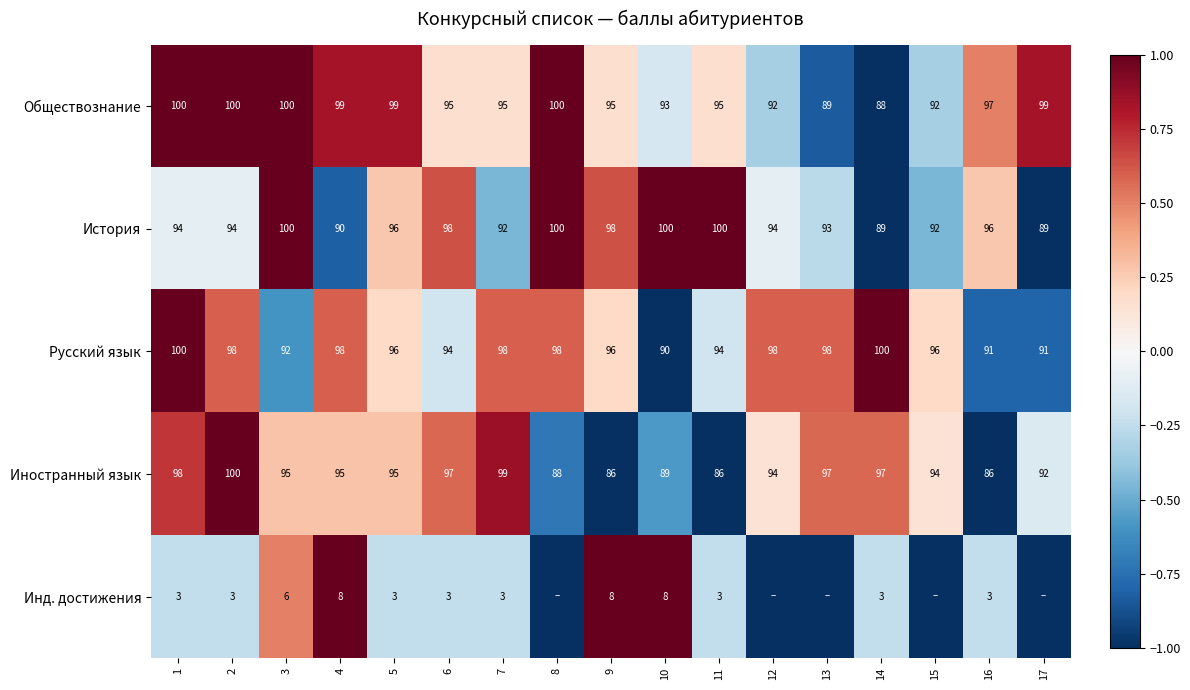

What is the difference between the maximum and second lowest values in the Иностранный язык series?

14